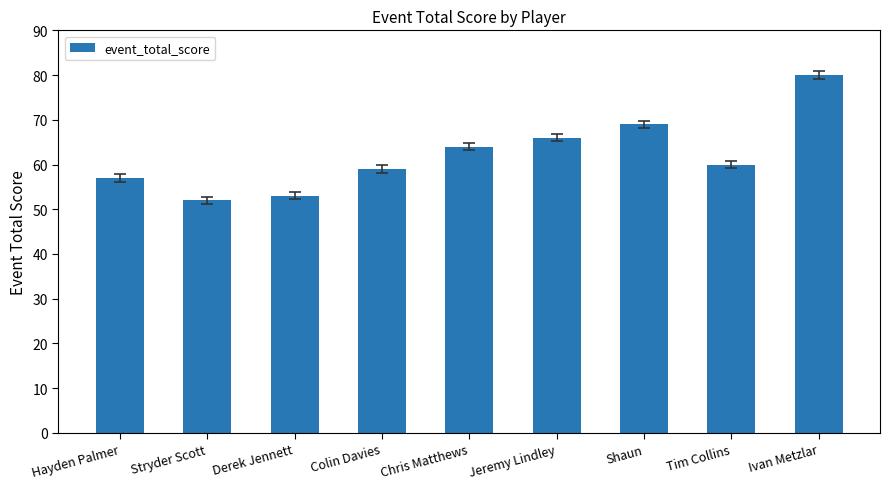

What is the label of the 3rd bar from the left?

Derek Jennett